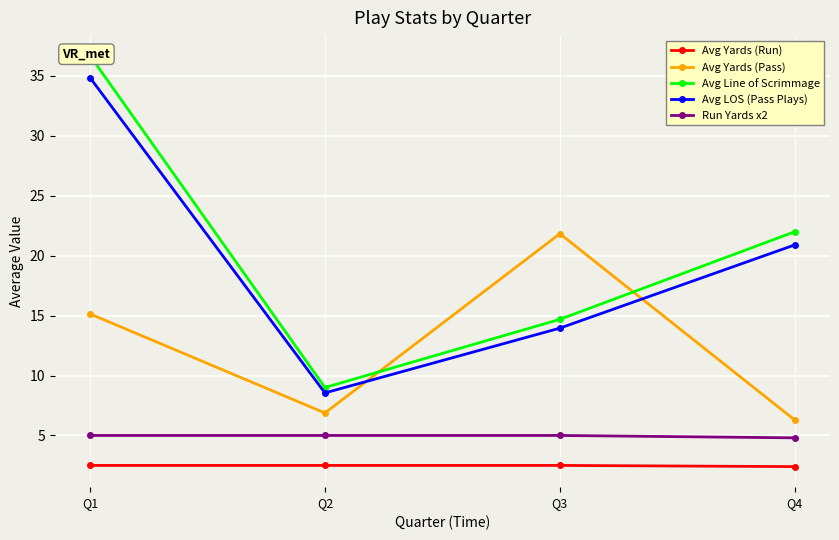

What is the difference between the highest and lowest values at Q1?

34.2